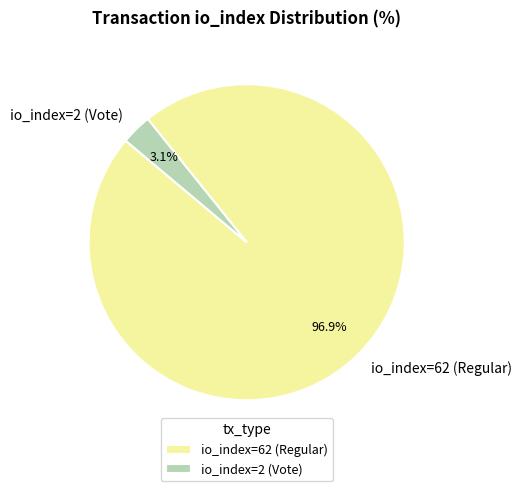

How many segments does this pie chart have?

2